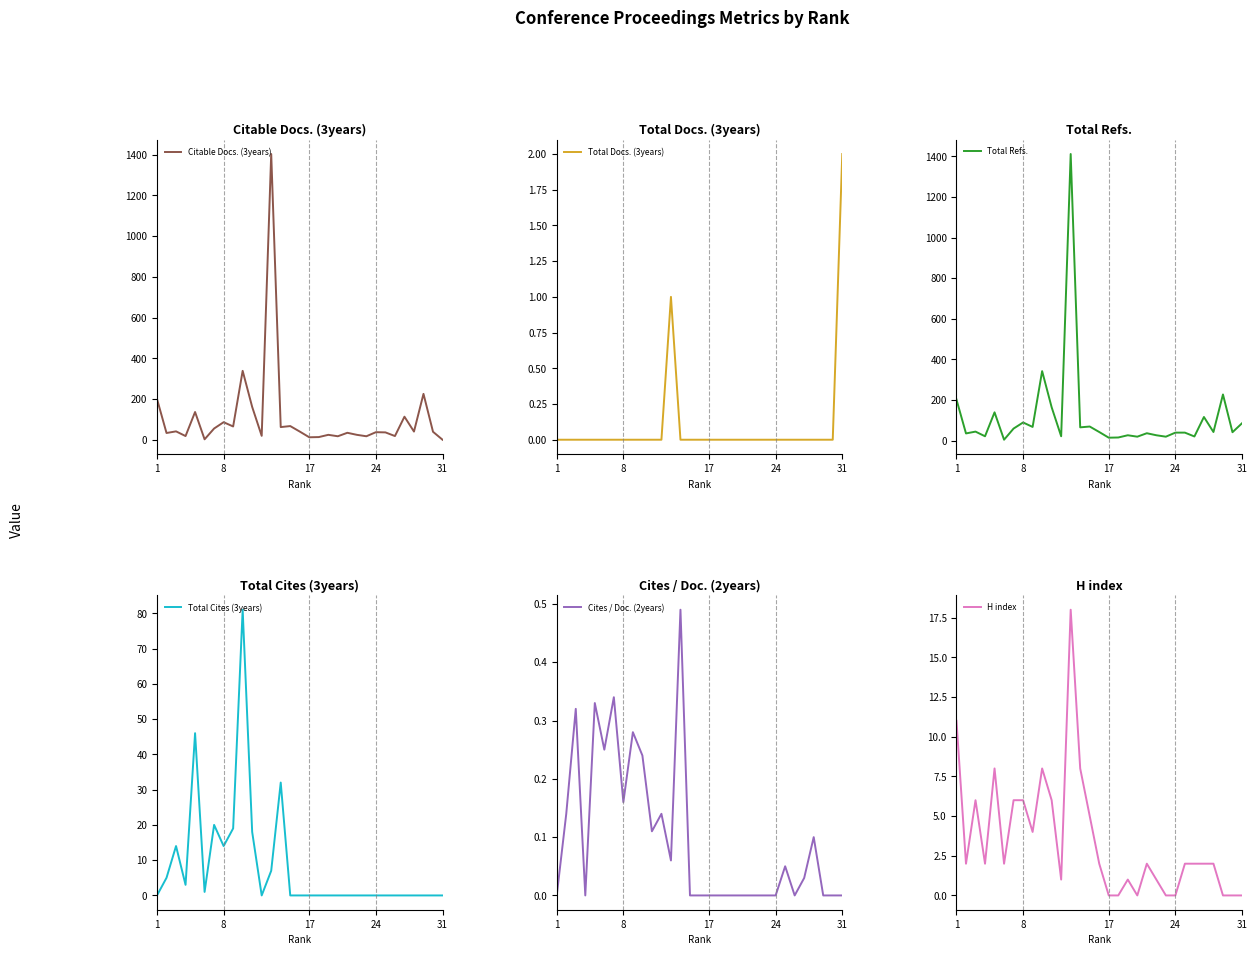

At which label does Total Docs. (3years) reach its peak?

31